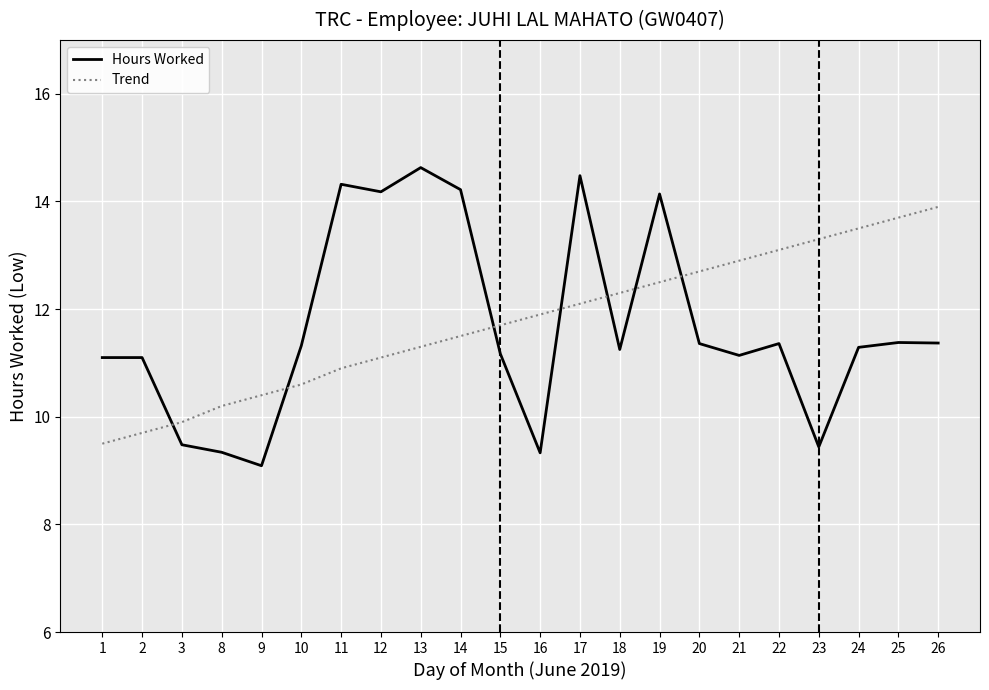

What is the difference between the highest and lowest values at 23?

3.9